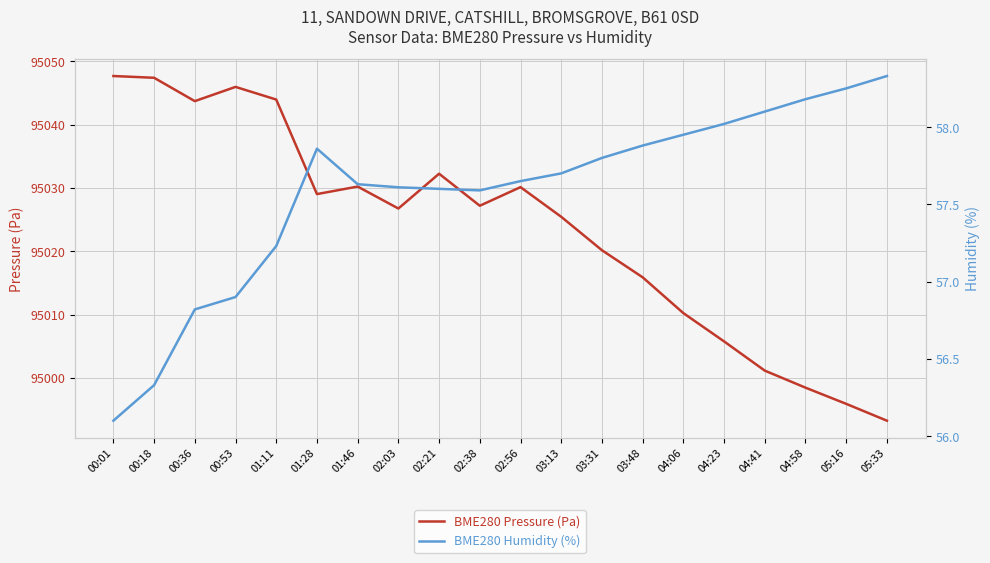

True or false: BME280 Humidity (%) and BME280 Pressure (Pa) intersect in this chart.

False